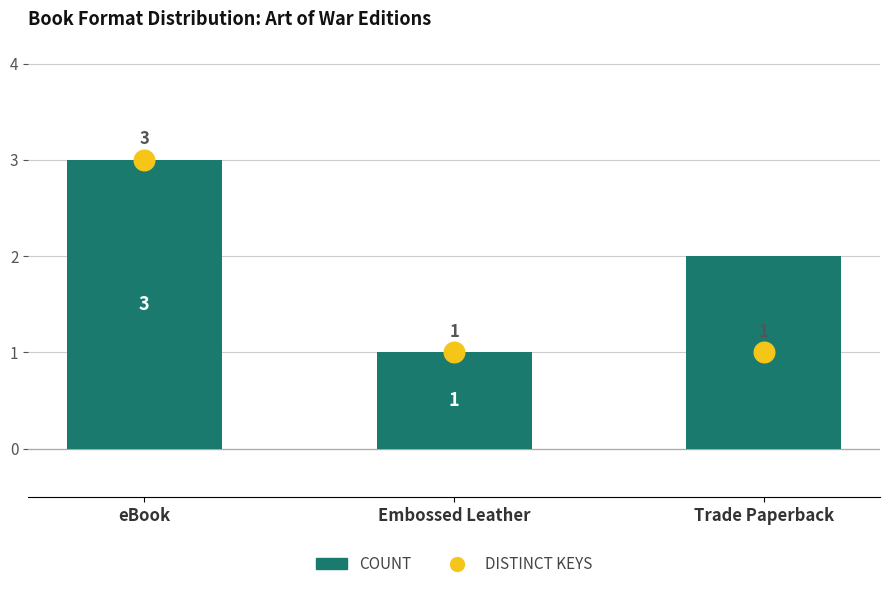

Which series reaches the minimum Y coordinate?

COUNT